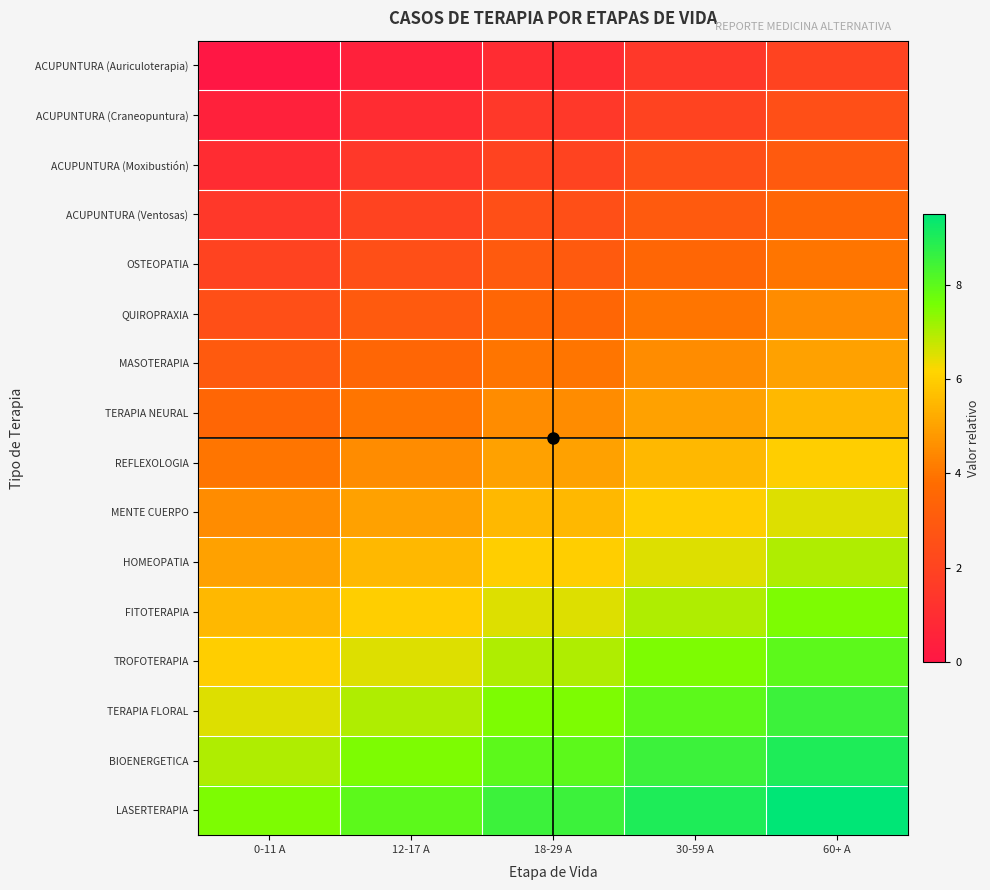

List the series in order of their peak value, lowest first.

ACUPUNTURA (Auriculoterapia), ACUPUNTURA (Craneopuntura), ACUPUNTURA (Moxibustión), ACUPUNTURA (Ventosas), OSTEOPATIA, QUIROPRAXIA, MASOTERAPIA, TERAPIA NEURAL, REFLEXOLOGIA, MENTE CUERPO, HOMEOPATIA, FITOTERAPIA, TROFOTERAPIA, TERAPIA FLORAL, BIOENERGETICA, LASERTERAPIA